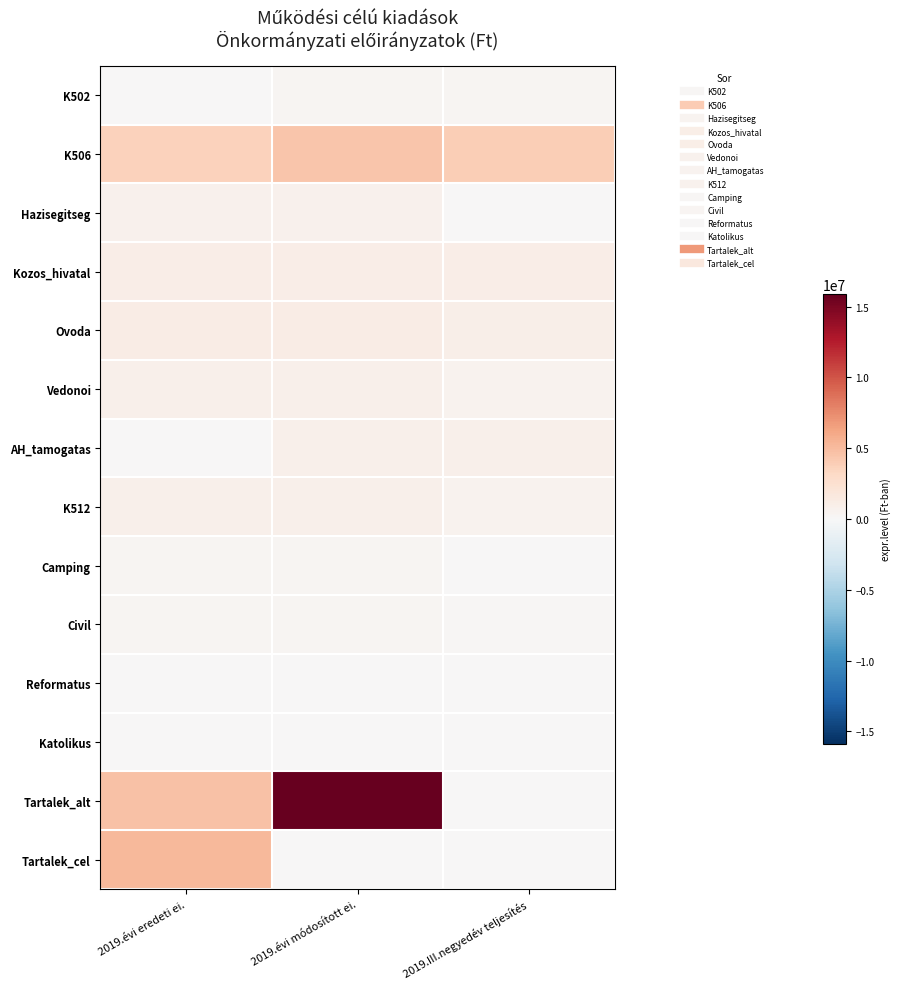

Which category has the lowest value across all series?

2019.évi eredeti ei.